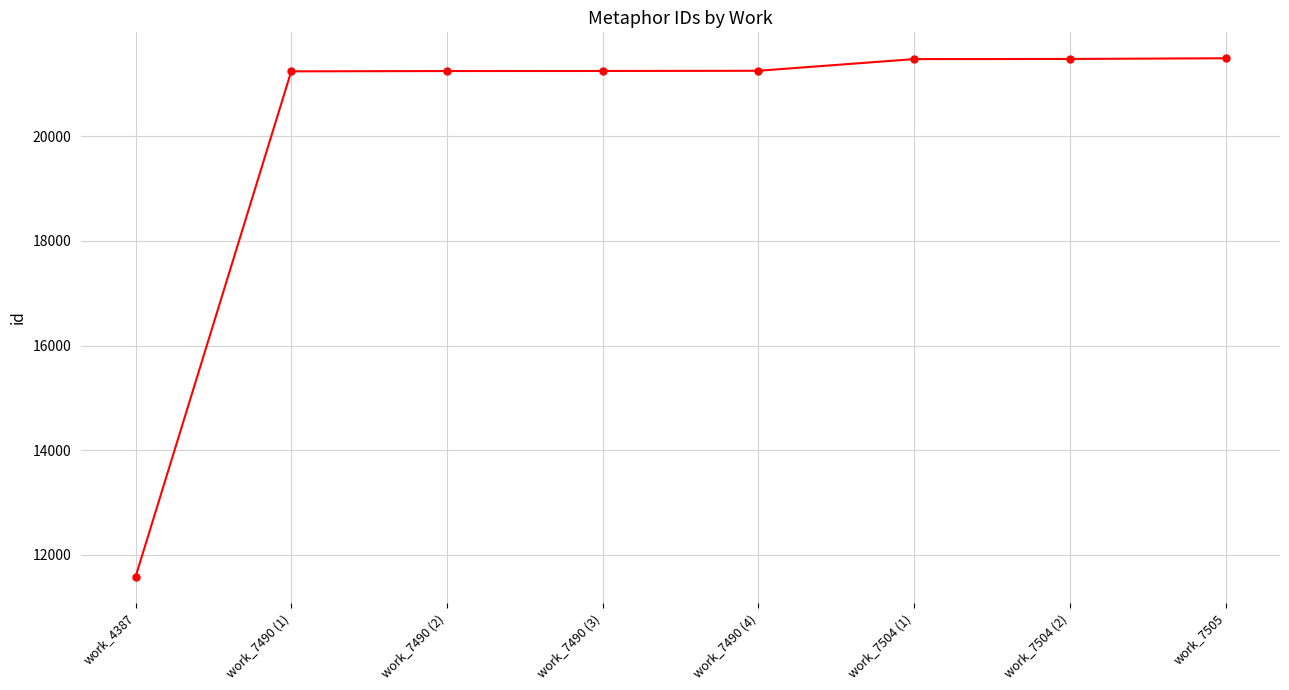

Read the value at work_7490 (3), to the nearest 10.

21250